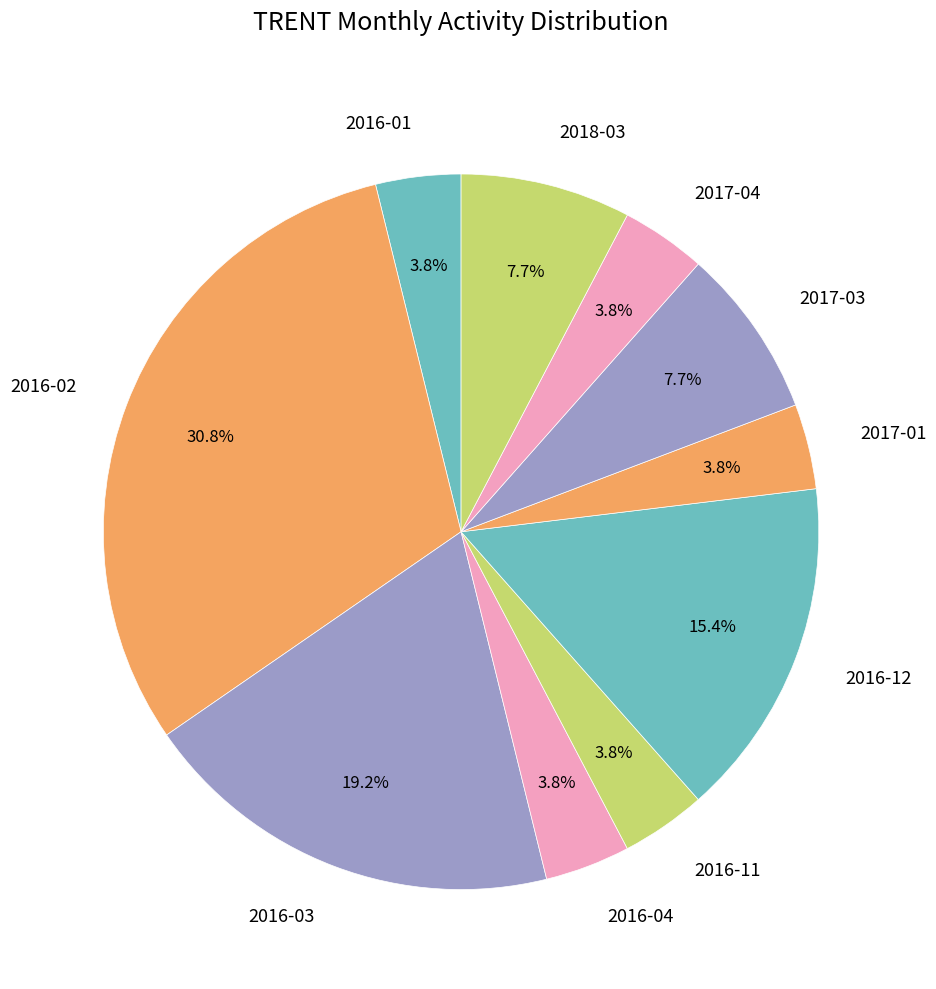

Which slice is the largest?

2016-02